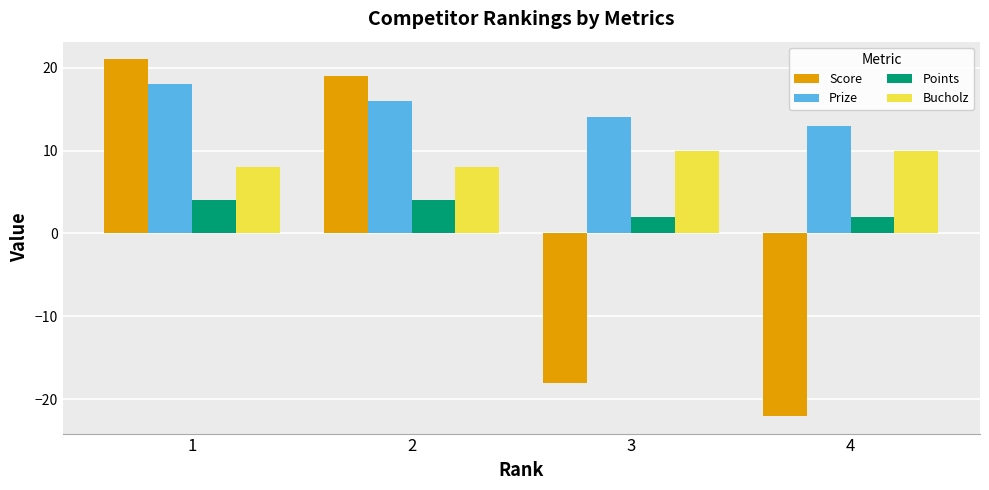

What is the difference between the highest and lowest values at 2?

15